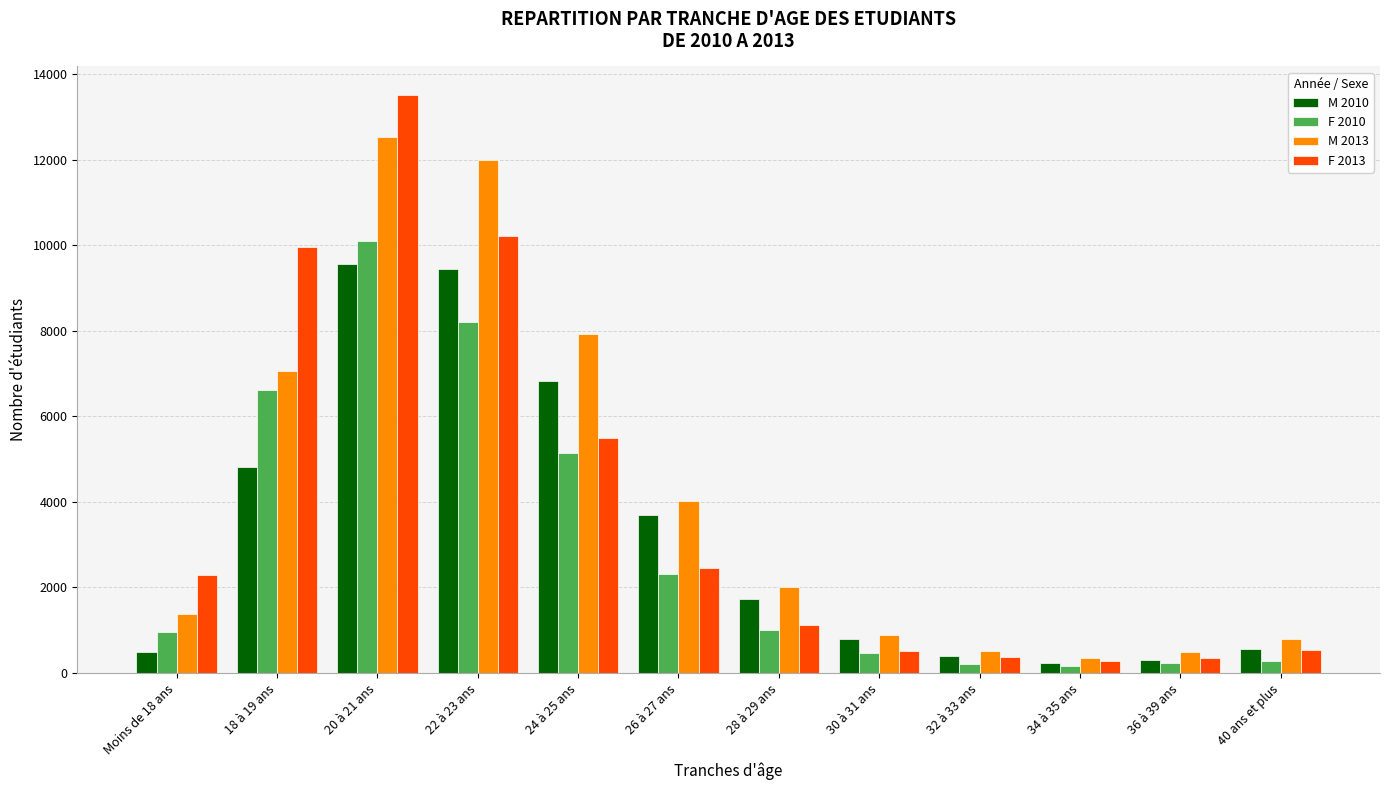

Which series has the largest range (max minus min)?

F 2013